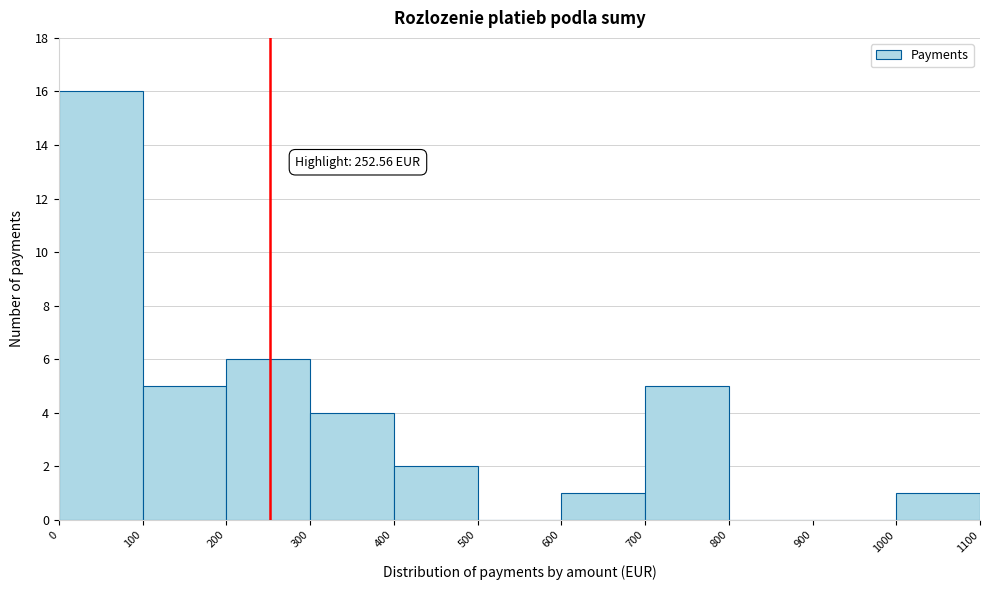

Which range on the x-axis has the tallest bar?

0 to 100